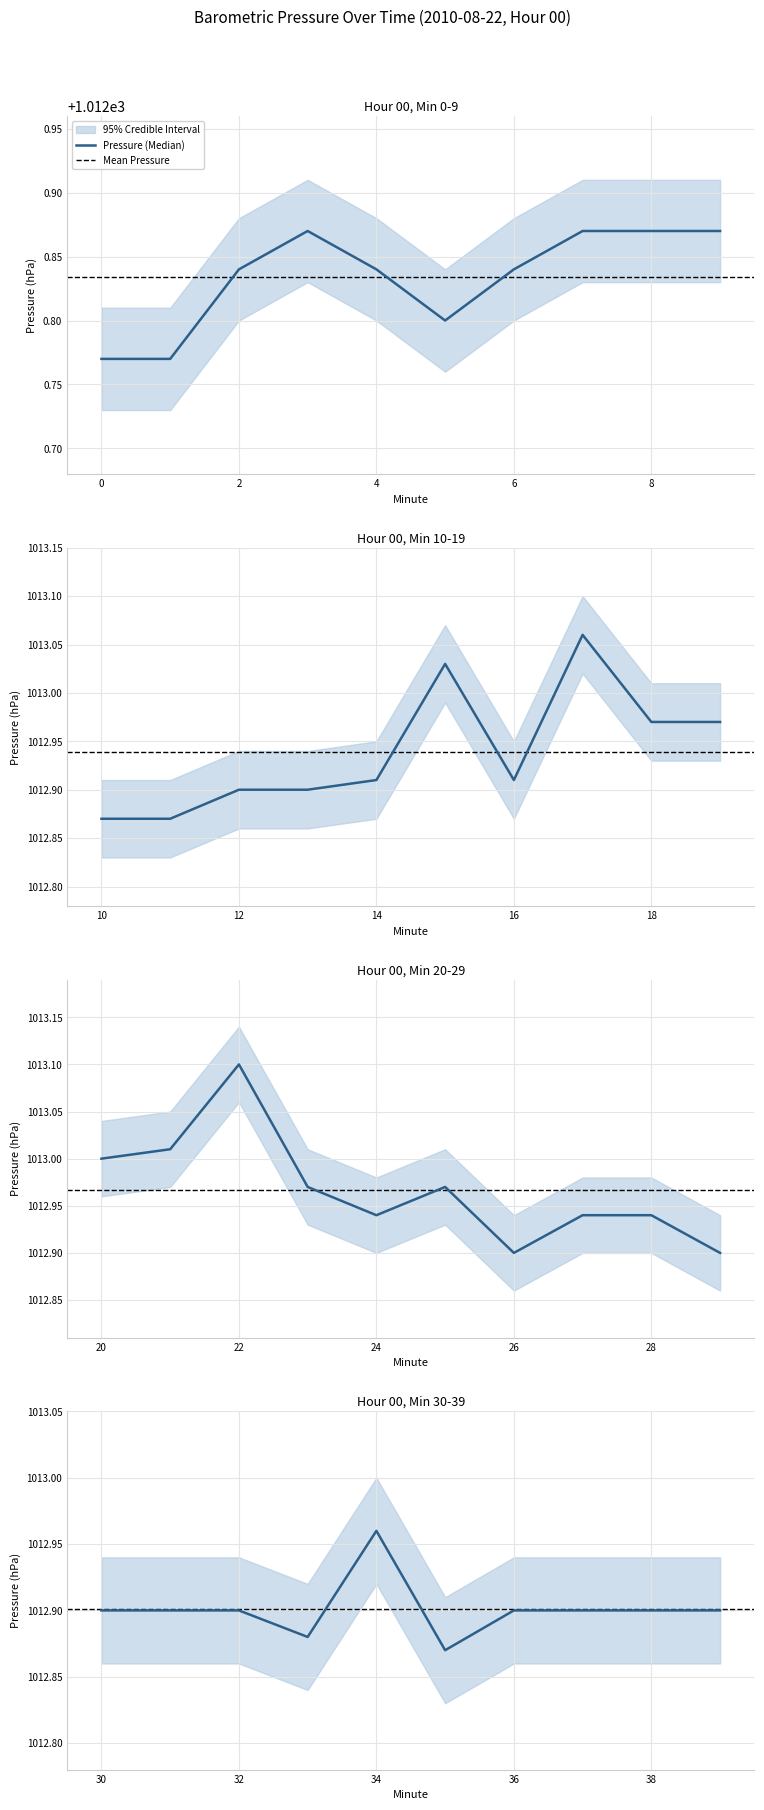

Where is the first local minimum?

5